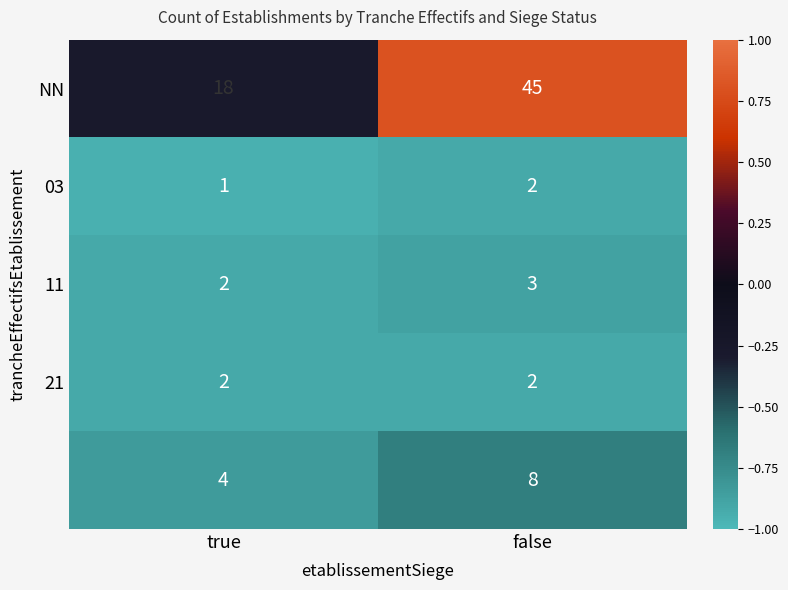

What is the spread (max minus min) of values at true?

17